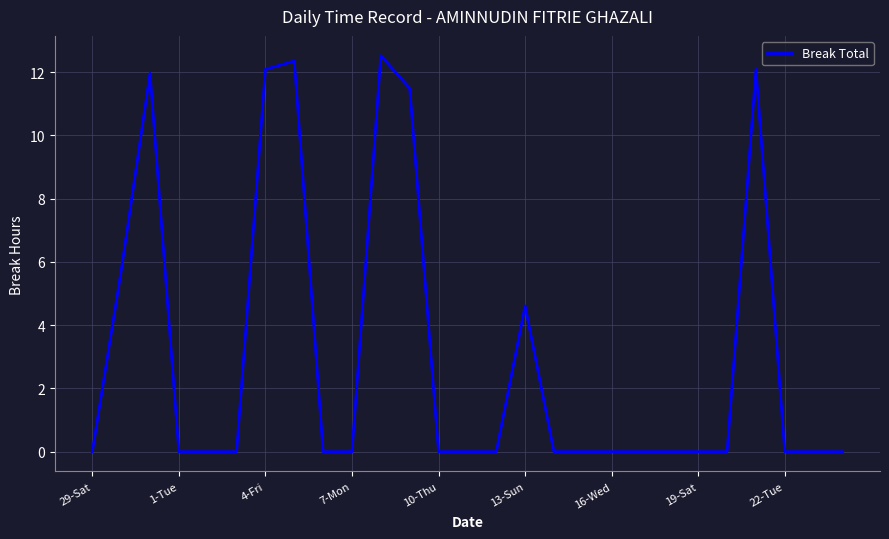

What is the difference between the maximum and minimum values?

12.5